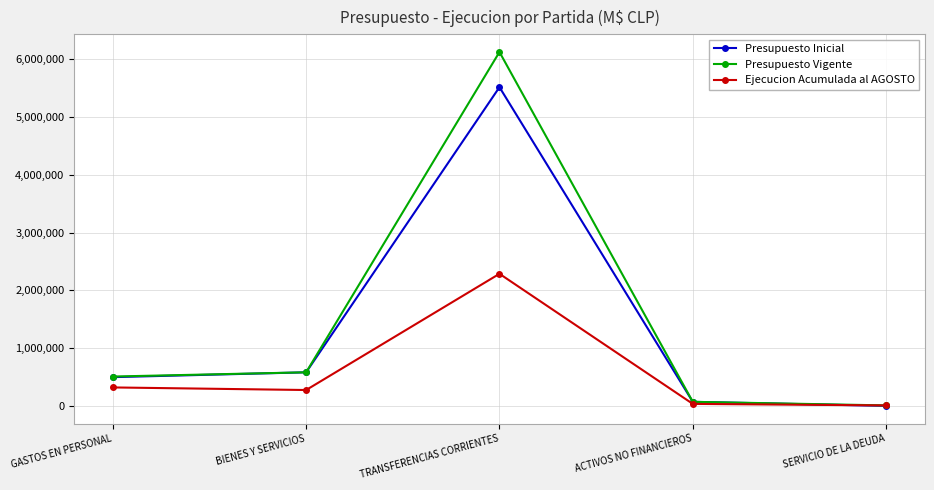

Does the chart have visible grid lines?

Yes